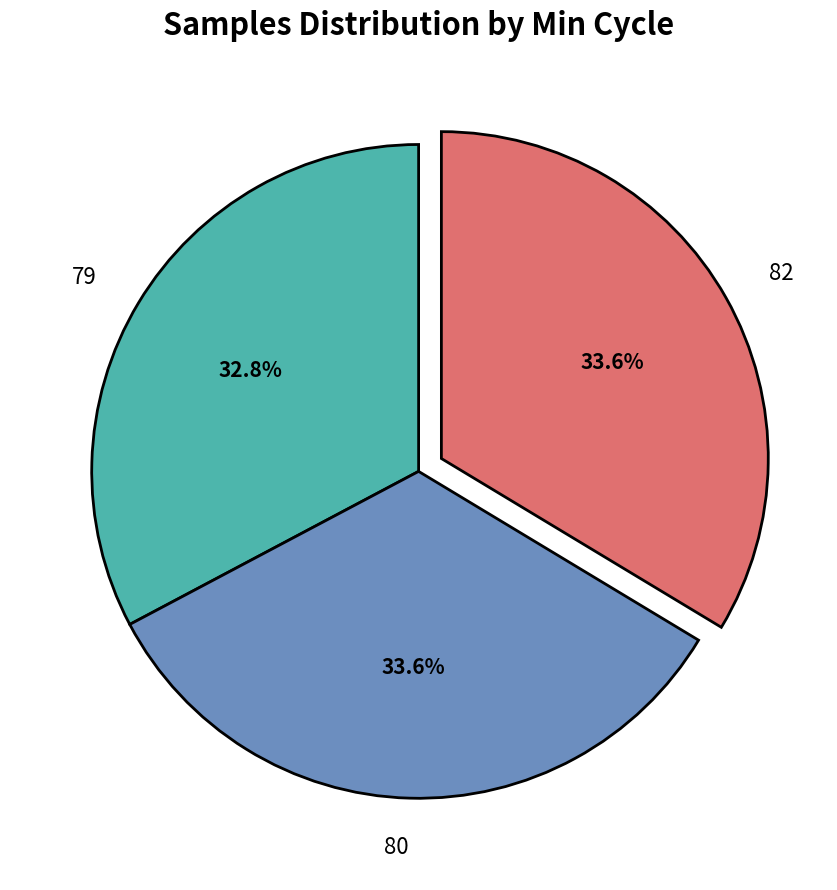

Does 79 represent more than half of the total?

No